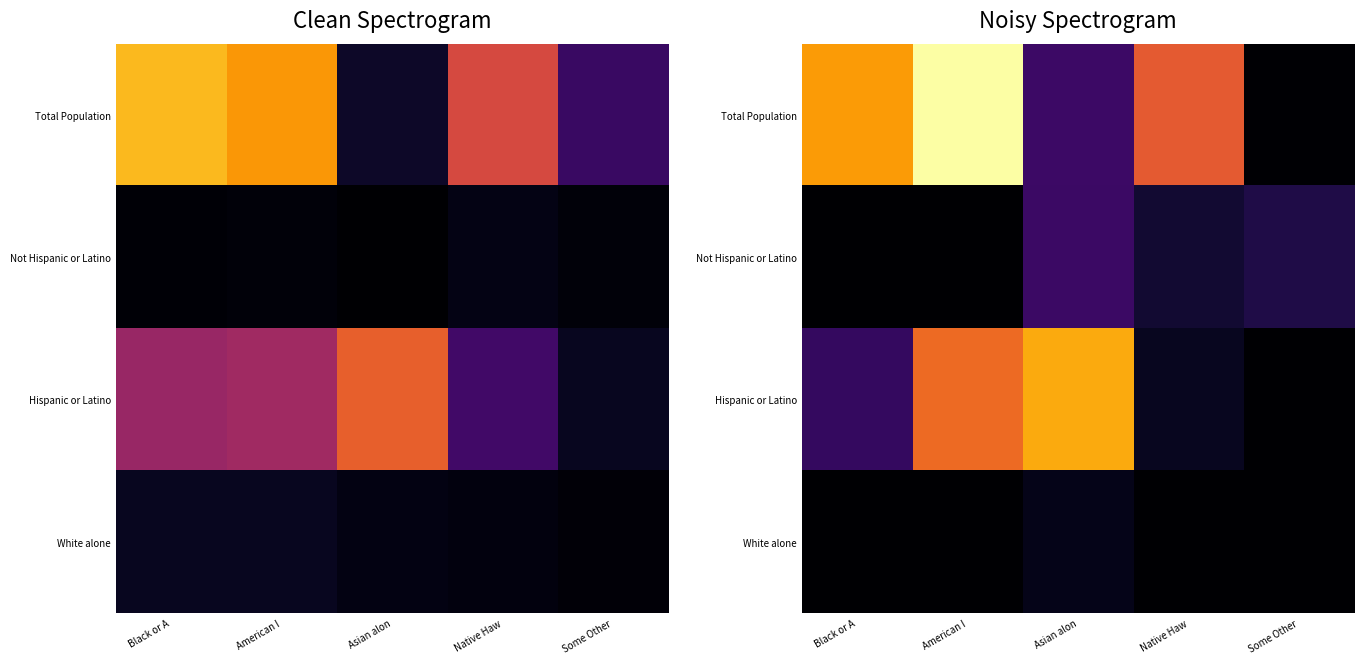

How many values in Not Hispanic or Latino are above zero?

3